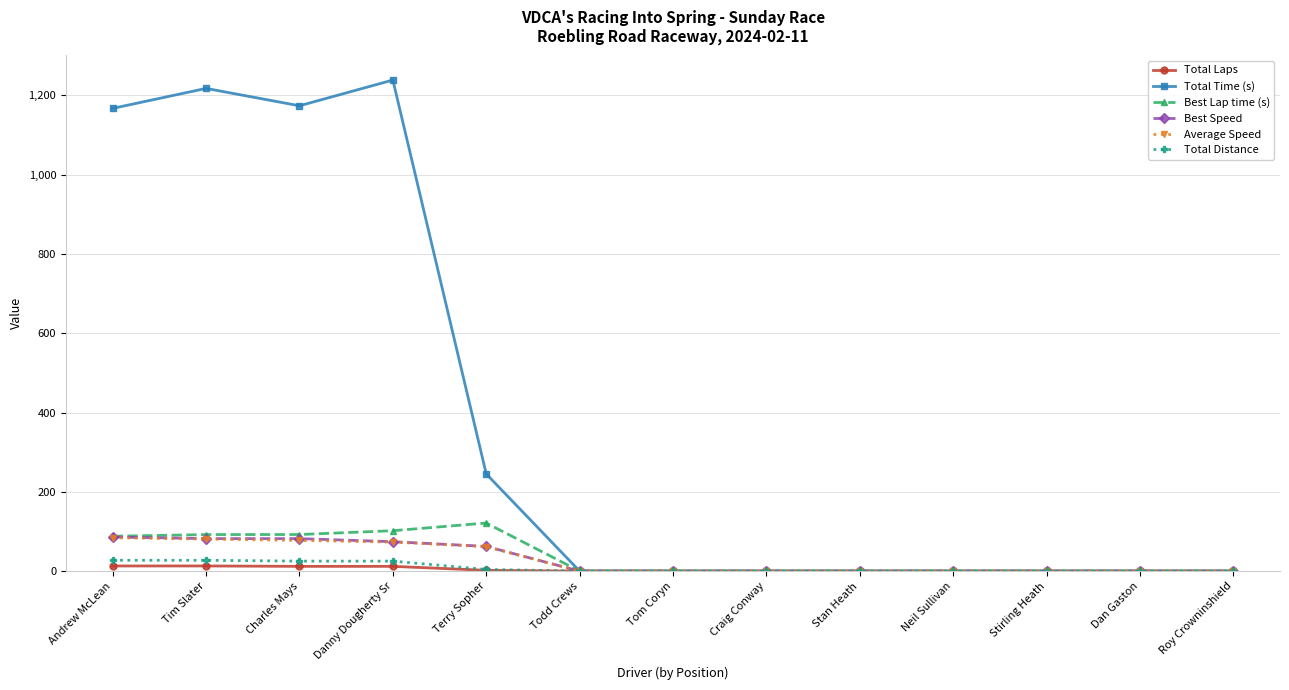

What position from the left is Dan Gaston?

12